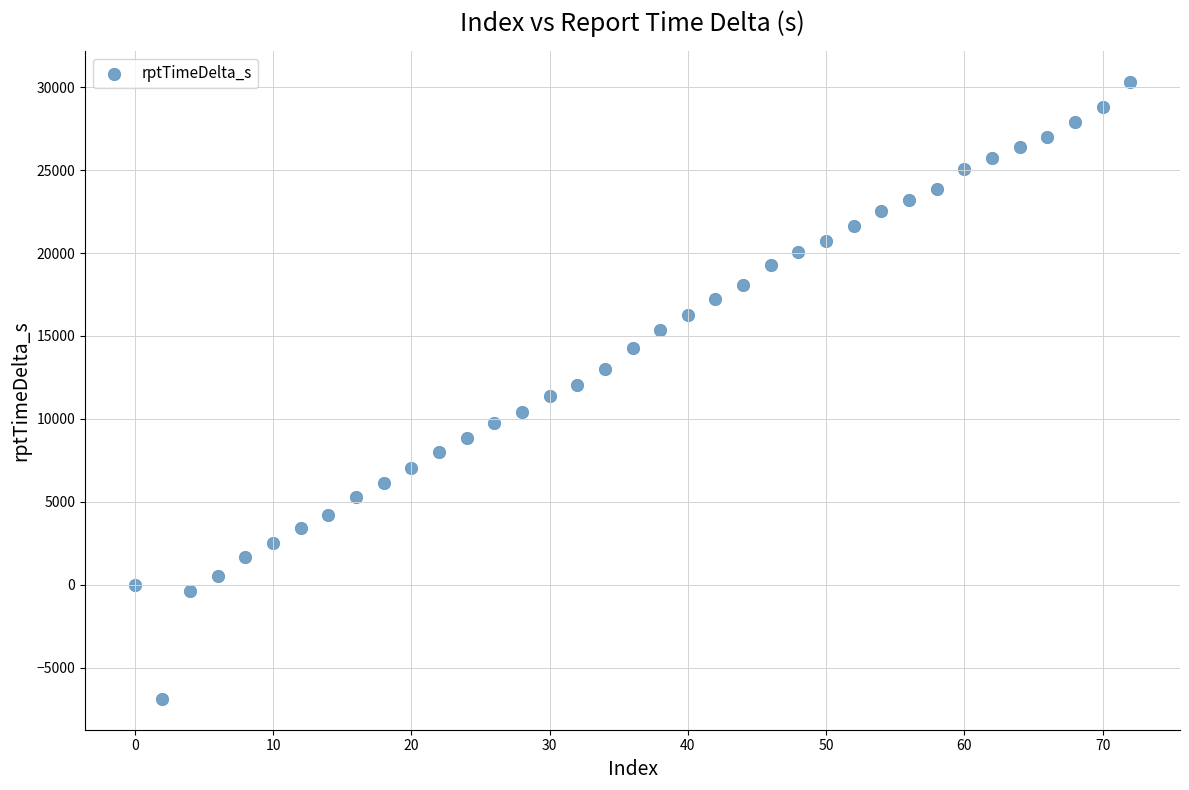

What is the range of X values (max minus min)?

72